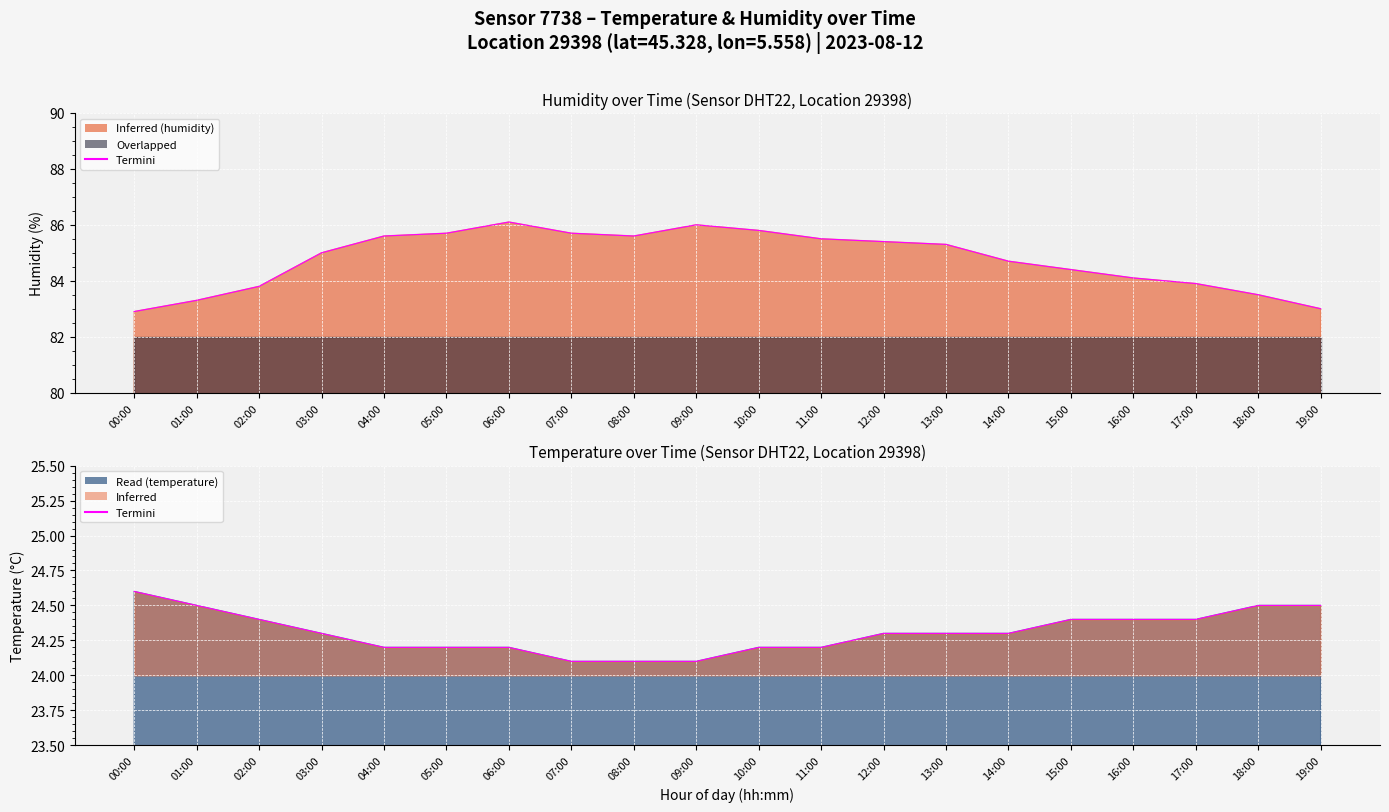

Reading left to right, list all the values displayed in this chart.

humidity: 82.9	83.3	83.8	85.0	85.6	85.7	86.1	85.7	85.6	86.0	85.8	85.5	85.4	85.3	84.7	84.4	84.1	83.9	83.5	83.0
temperature: 24.6	24.5	24.4	24.3	24.2	24.2	24.2	24.1	24.1	24.1	24.2	24.2	24.3	24.3	24.3	24.4	24.4	24.4	24.5	24.5